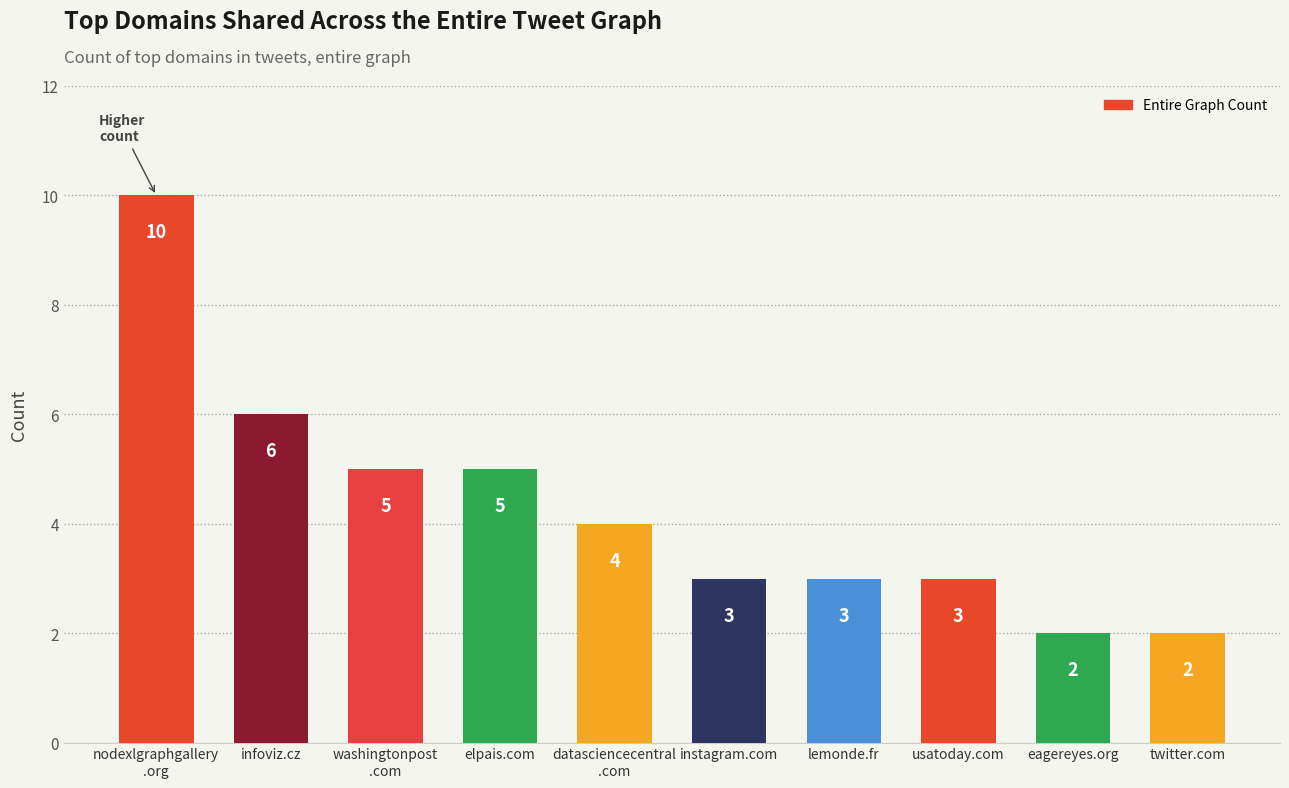

Which category has the highest value across all series?

nodexlgraphgallery
.org